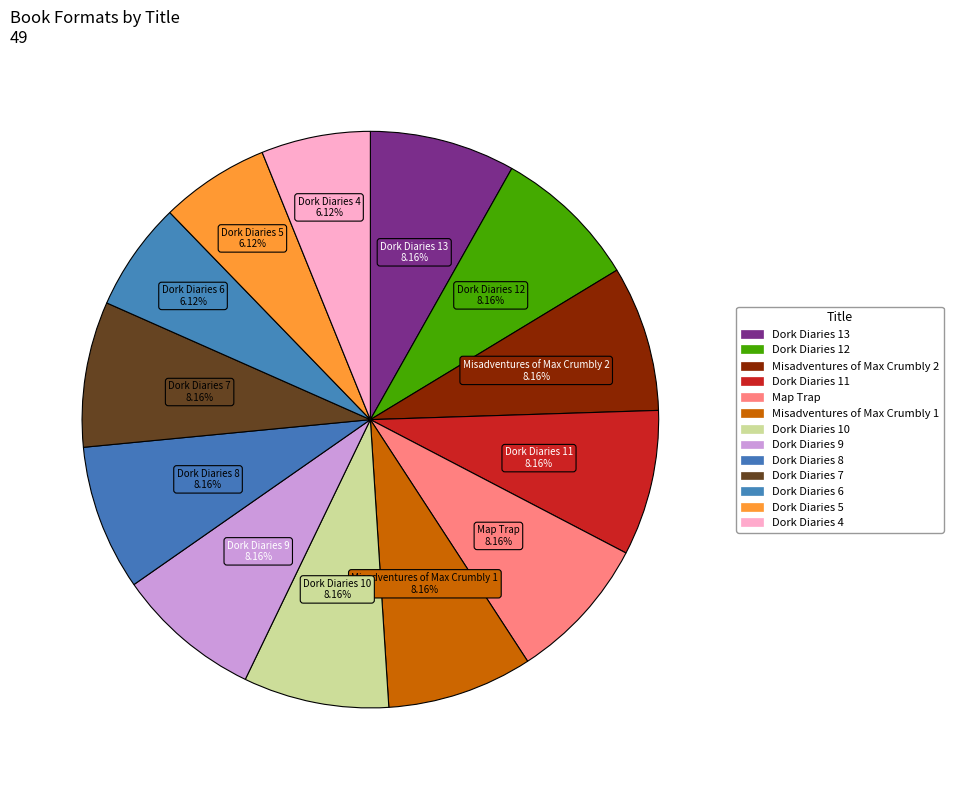

Is it true that Dork Diaries 8 is 8% of the pie?

True